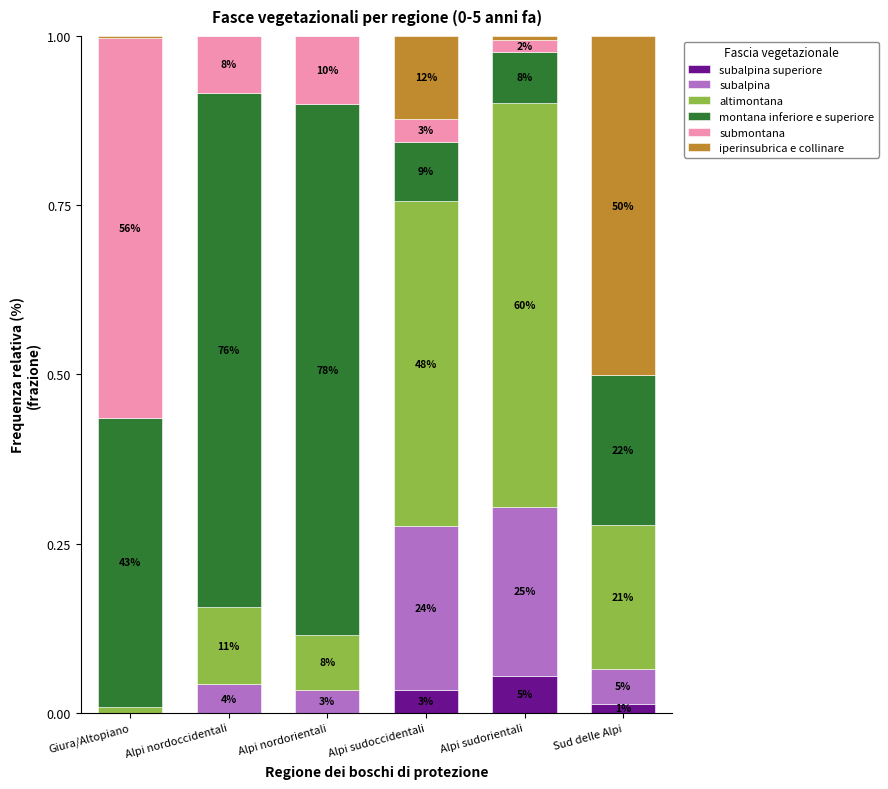

Rank the series by their maximum value, from highest to lowest.

montana inferiore e superiore, altimontana, submontana, iperinsubrica e collinare, subalpina, subalpina superiore